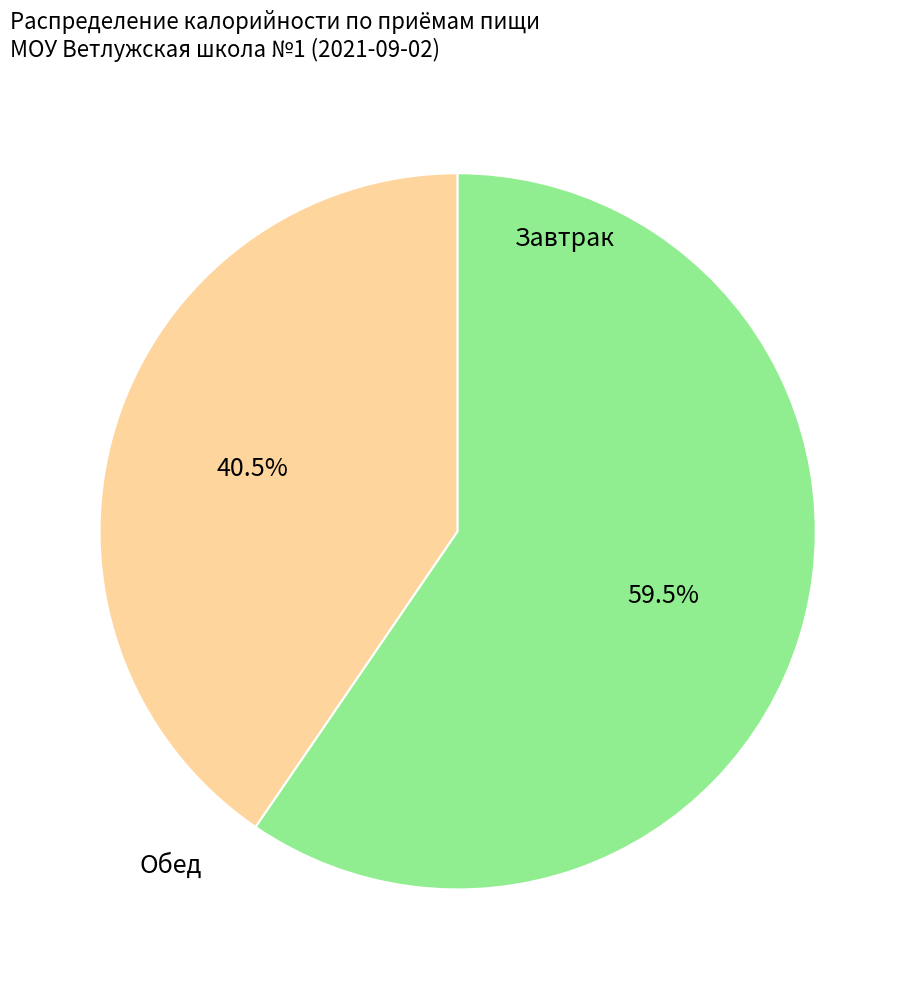

To the nearest percent, what is the average slice percentage?

50%